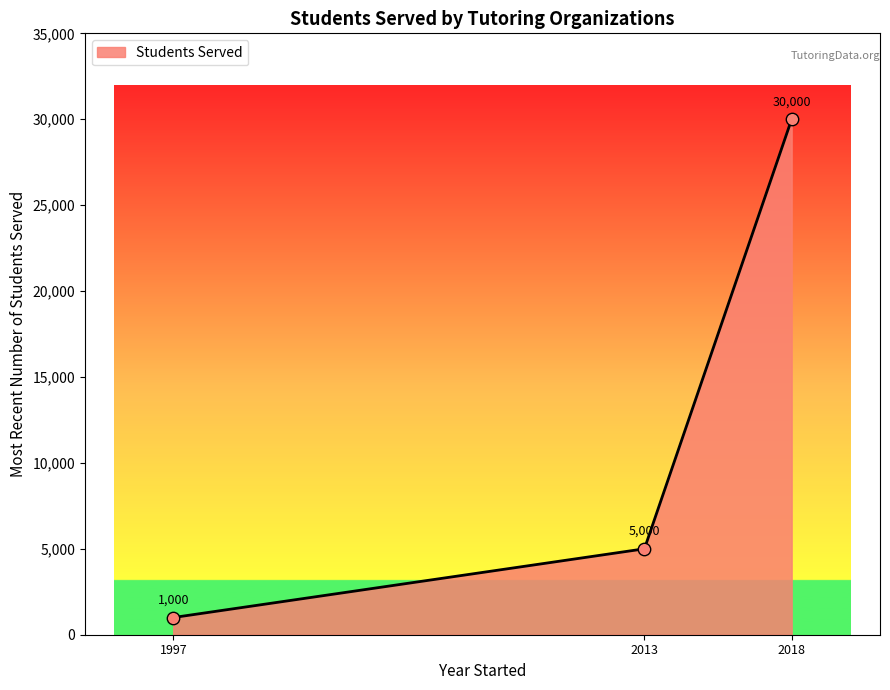

Between 2018 and 1997, which is larger?

2018